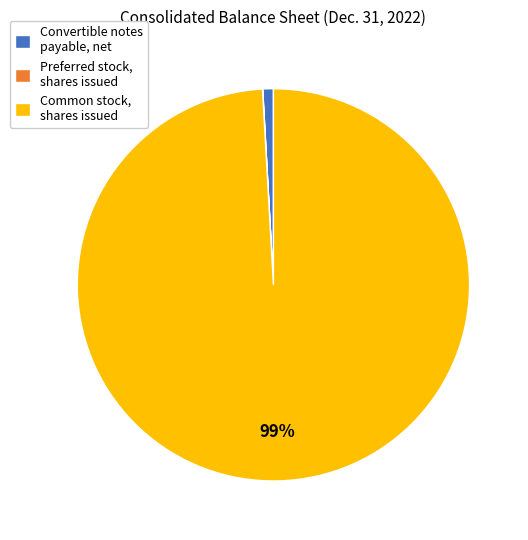

To the nearest percent, what is the difference between the largest and smallest slice percentages?

99%